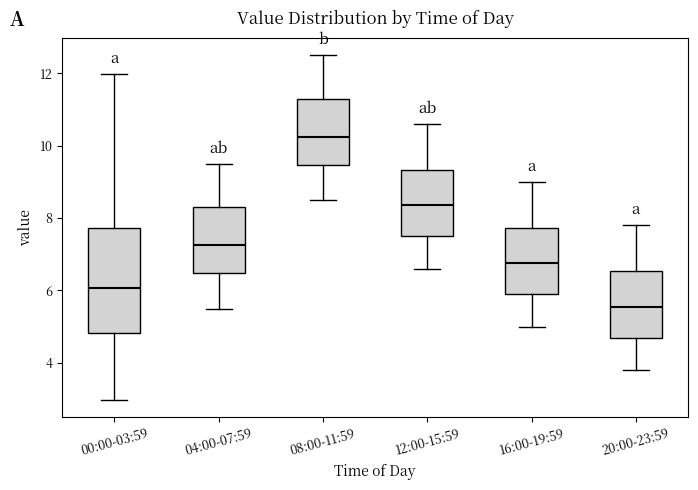

Which box has the lowest median line?

20:00-23:59